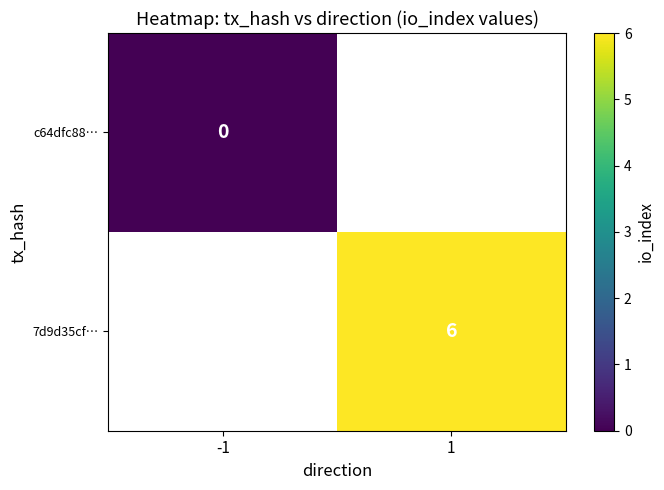

The 7d9d35cf… series shows 6 at 1. True or false?

True